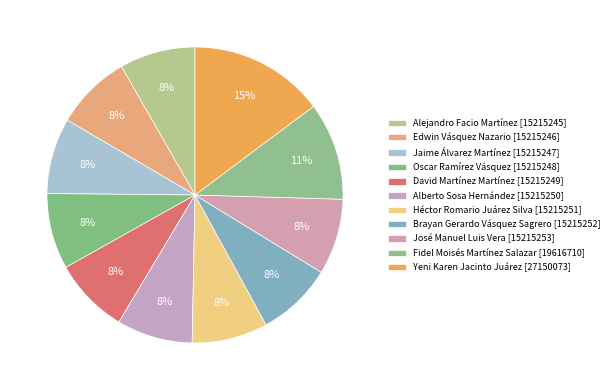

Does Yeni Karen Jacinto Juárez account for over 50% of the chart?

No